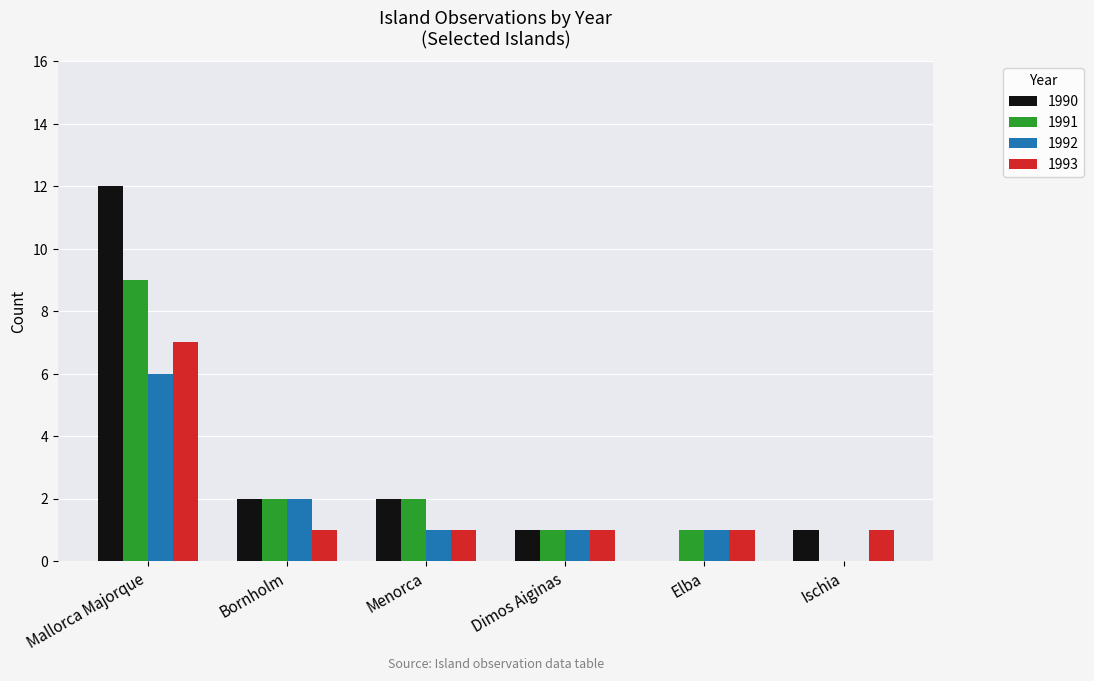

What is the total value across all series at Bornholm?

7